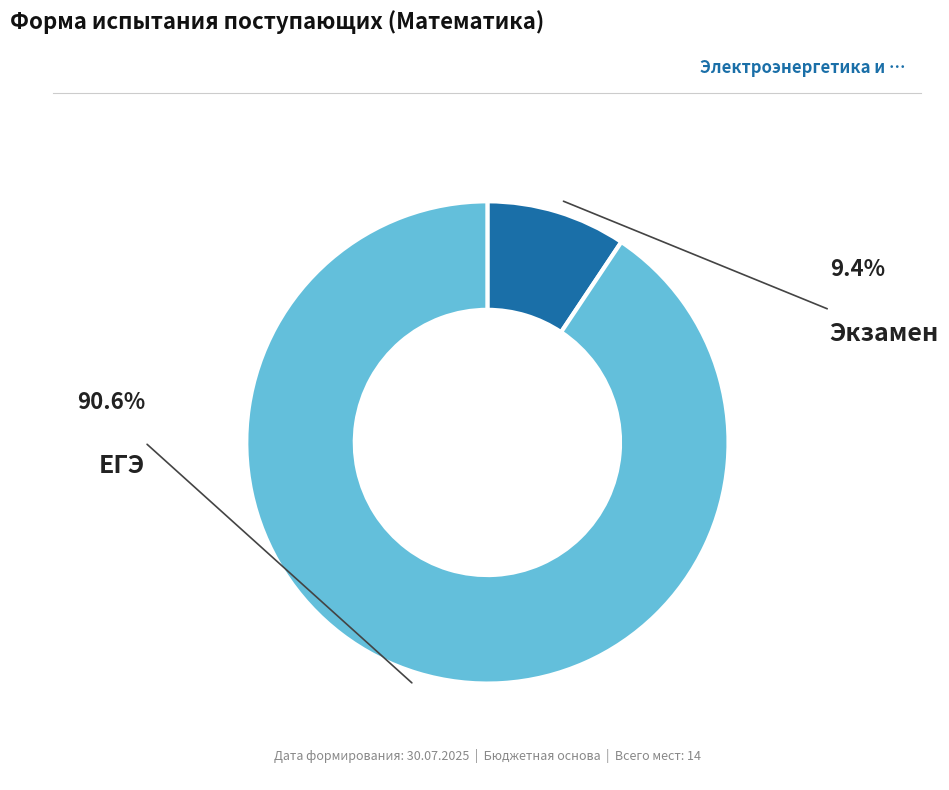

Is there any slice that represents more than half of the pie?

Yes